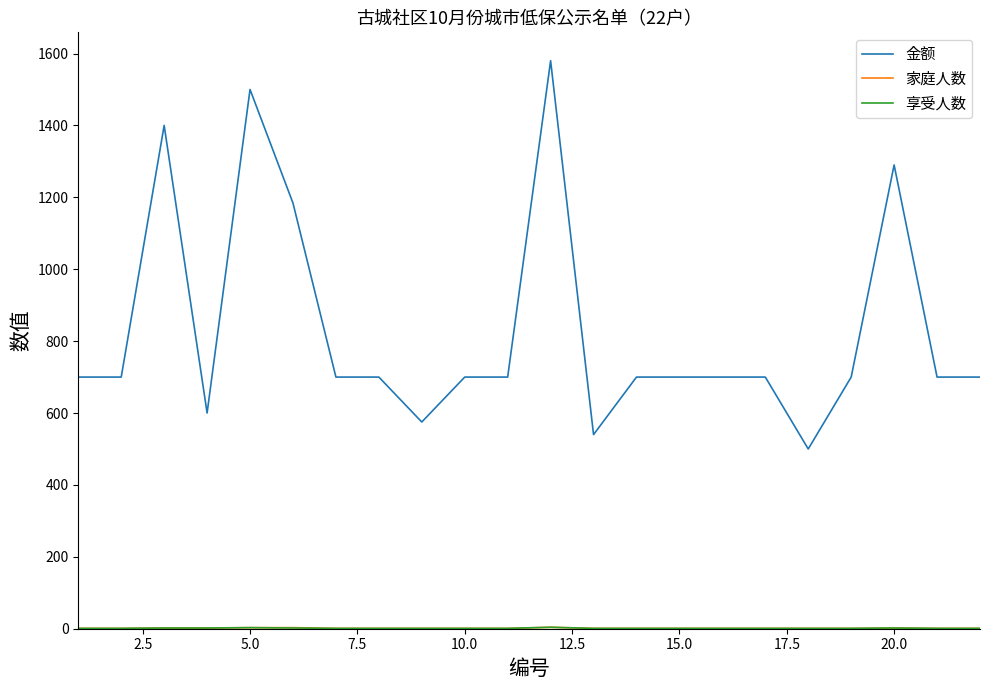

What is the maximum value shown in the chart?

1580